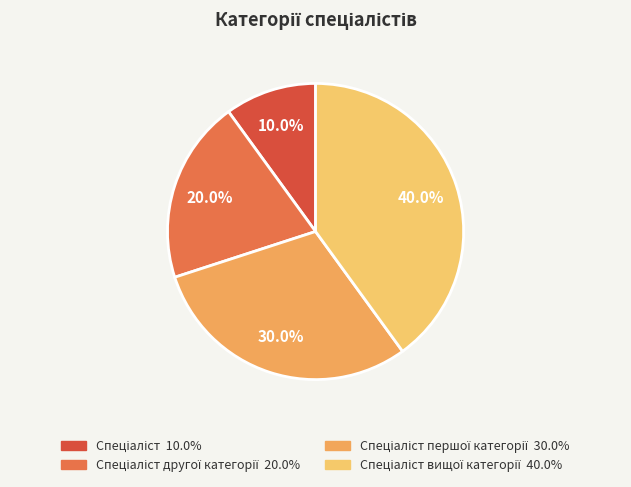

How many slices are in this pie chart?

4